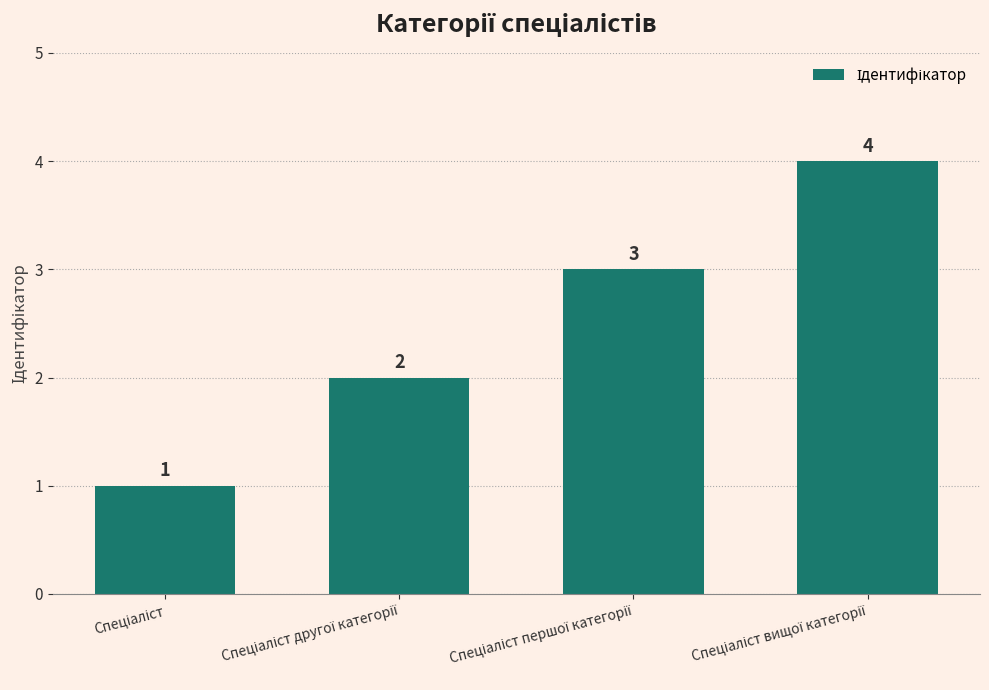

What is the greatest value displayed?

4